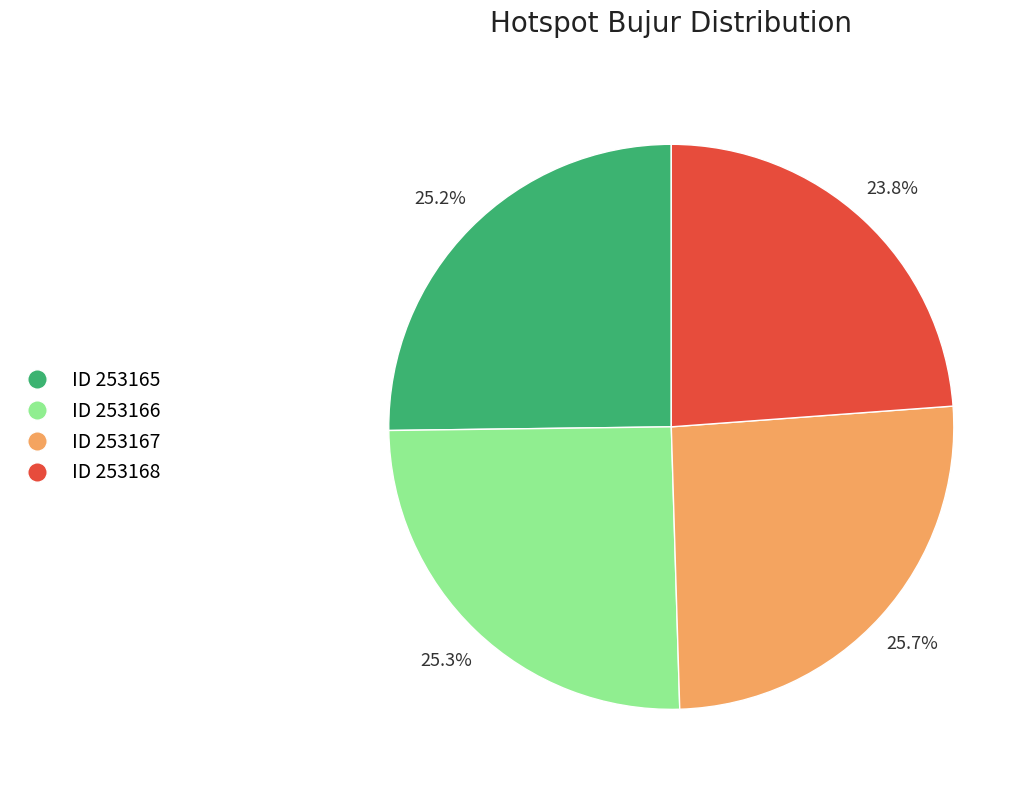

Combined, what portion of the pie is ID 253168 and ID 253166?

49.1%